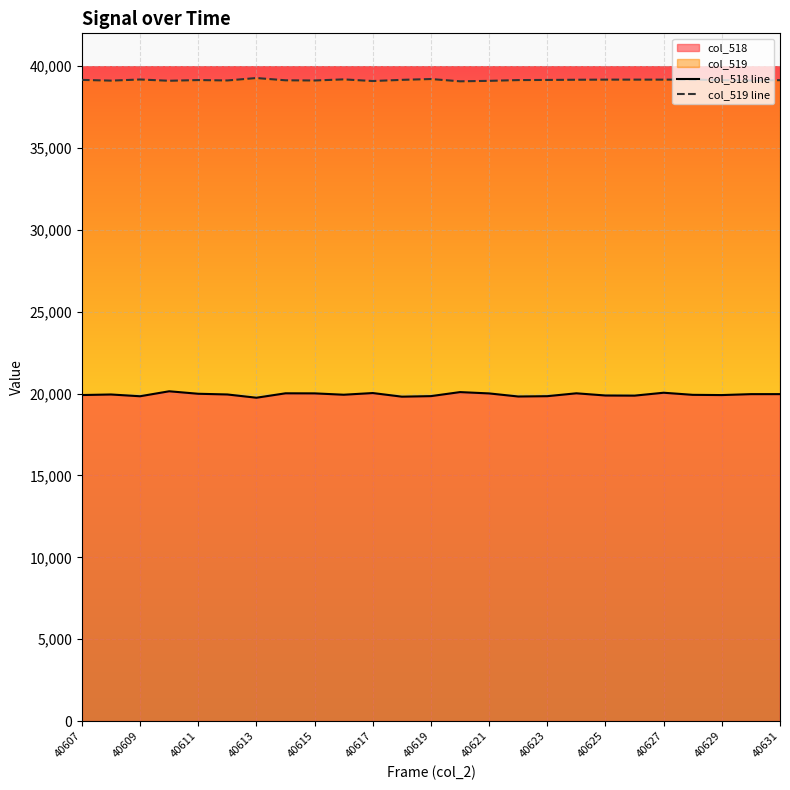

True or false: col_518 line and col_519 line cross at least once.

False